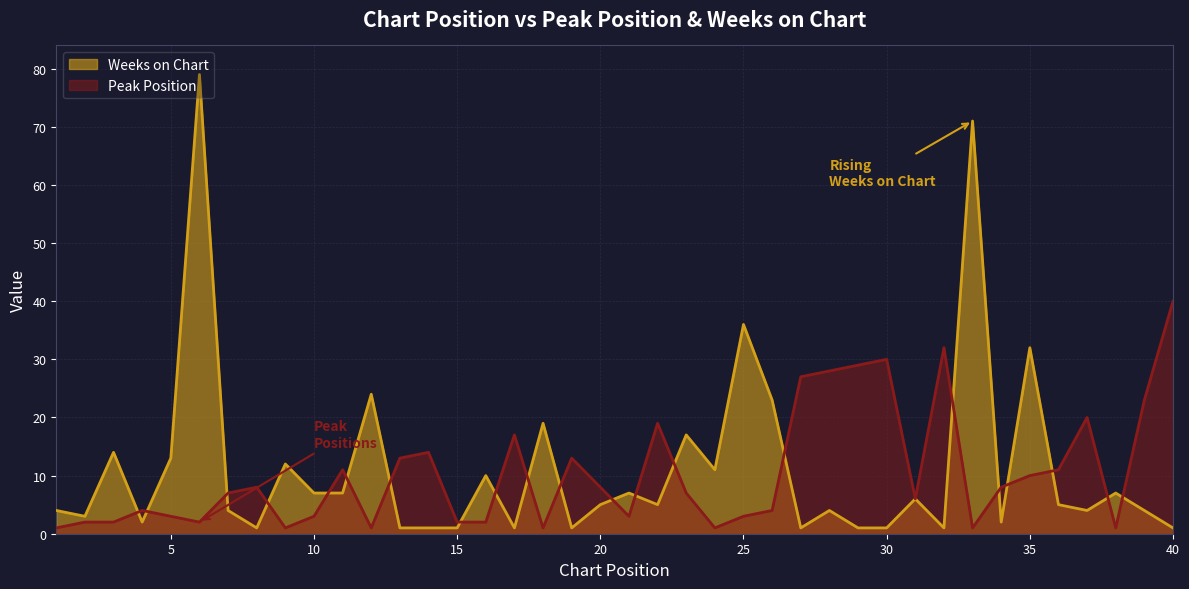

The Weeks on Chart series shows 0 at 15. True or false?

False